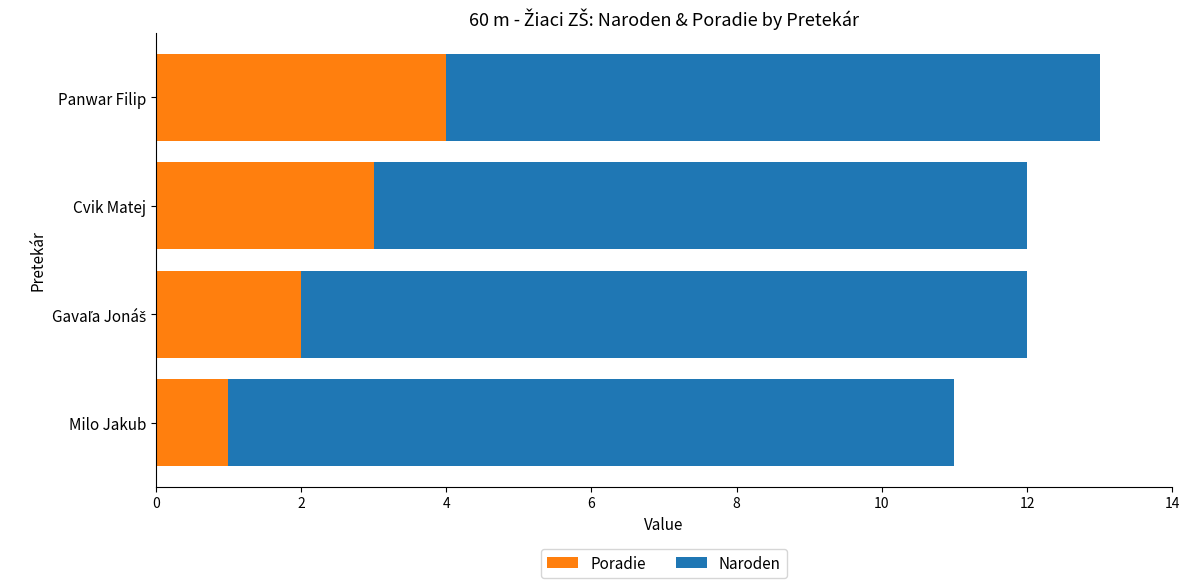

At which category is the sum across all series the highest?

Panwar Filip